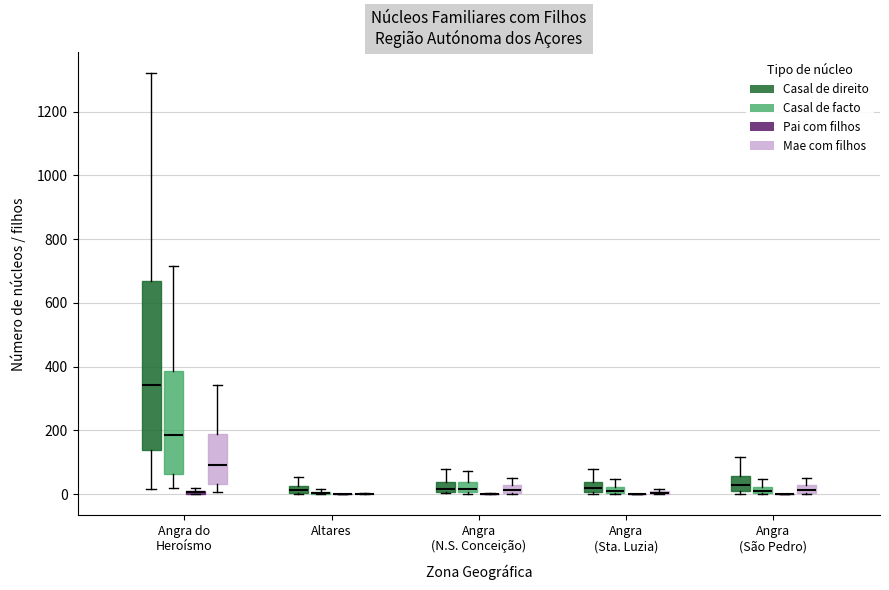

Where is the upper edge of the box for Angra (N.S. Conceição) (Casal de facto) on the y-axis? The values are not printed on the chart, so give them approximately, as read against the axis.

40